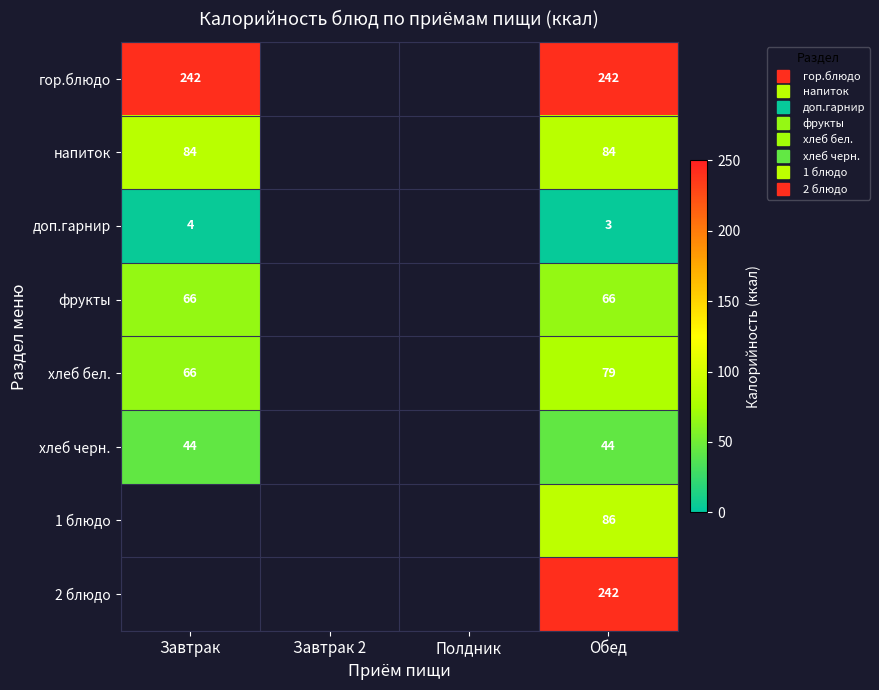

List the labels in order of 1 блюдо value, largest first.

Обед, Завтрак, Завтрак 2, Полдник